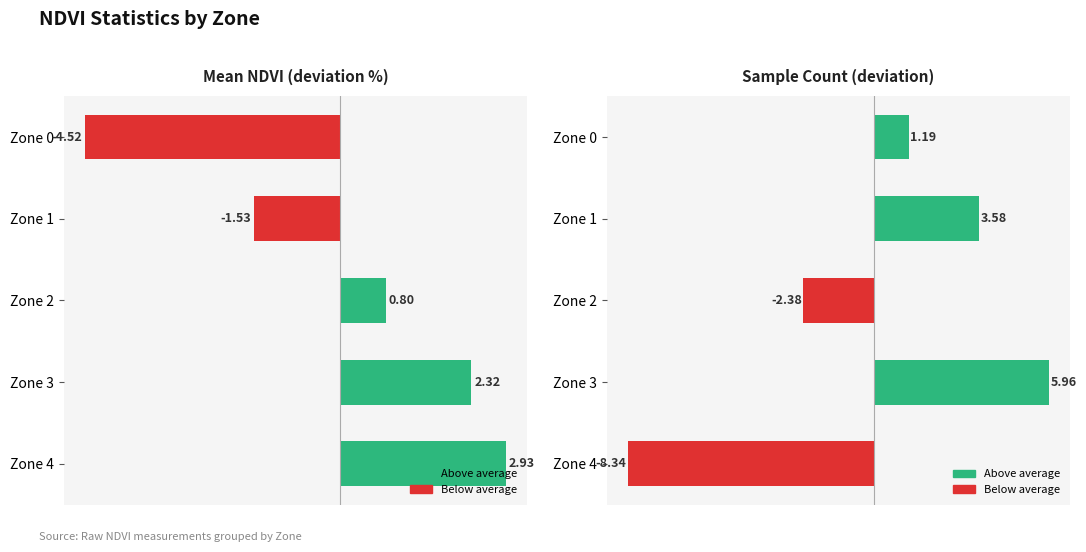

Reading right to left, transcribe all the data shown in this chart.

Mean NDVI (deviation %): 2.9	2.3	0.8	-1.5	-4.5
Sample Count (deviation): -8.3	6.0	-2.4	3.6	1.2